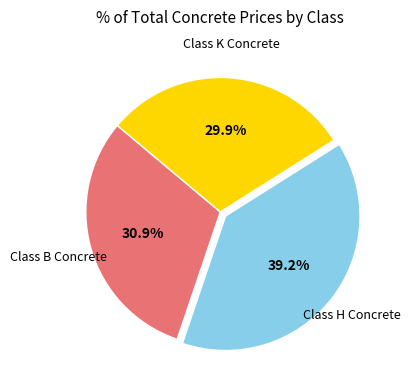

Is there a majority slice in this chart?

No